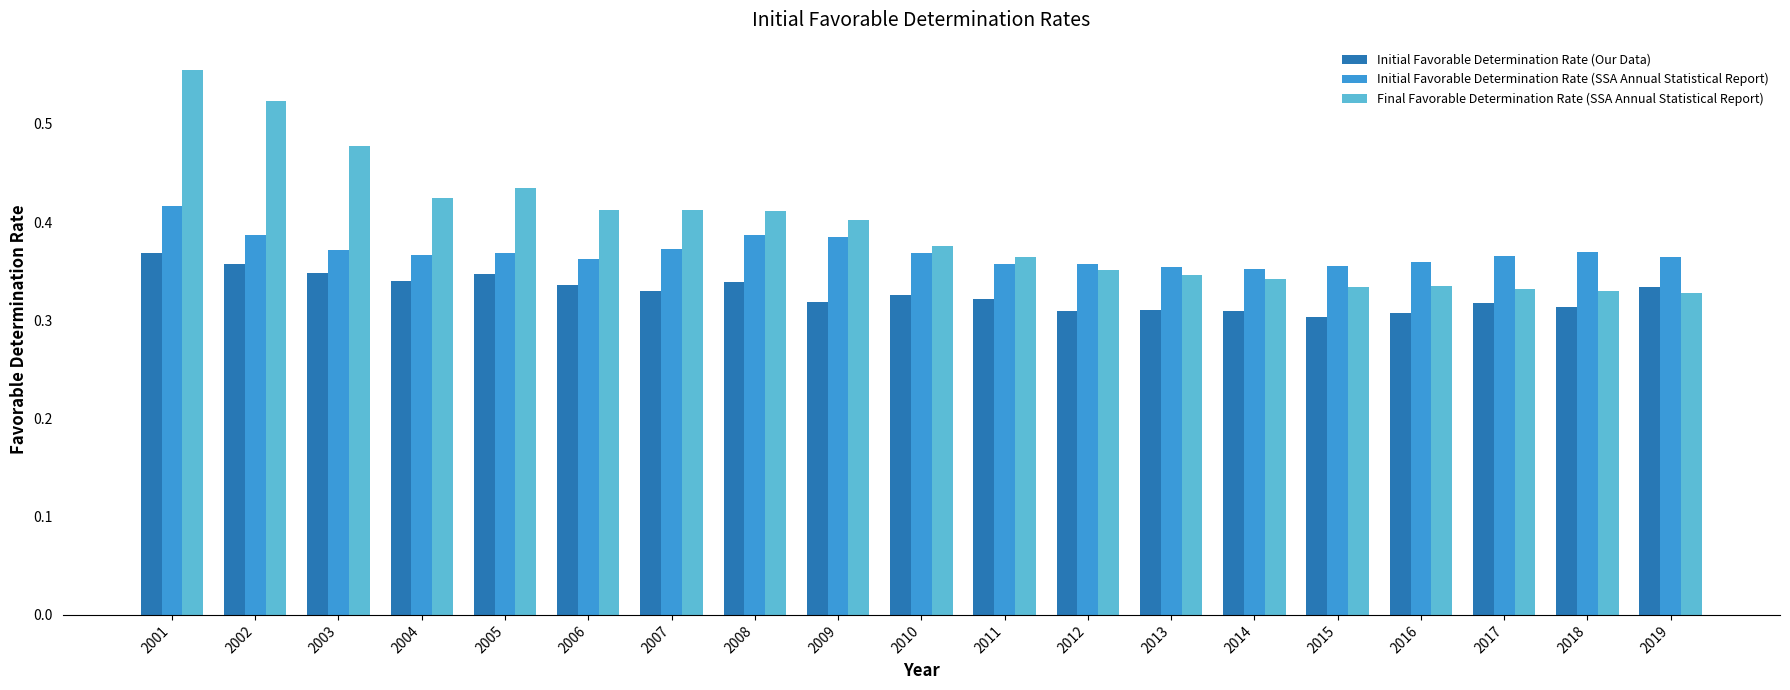

What are all the series names shown in the legend?

Initial Favorable Determination Rate (Our Data), Initial Favorable Determination Rate (SSA Annual Statistical Report), Final Favorable Determination Rate (SSA Annual Statistical Report)